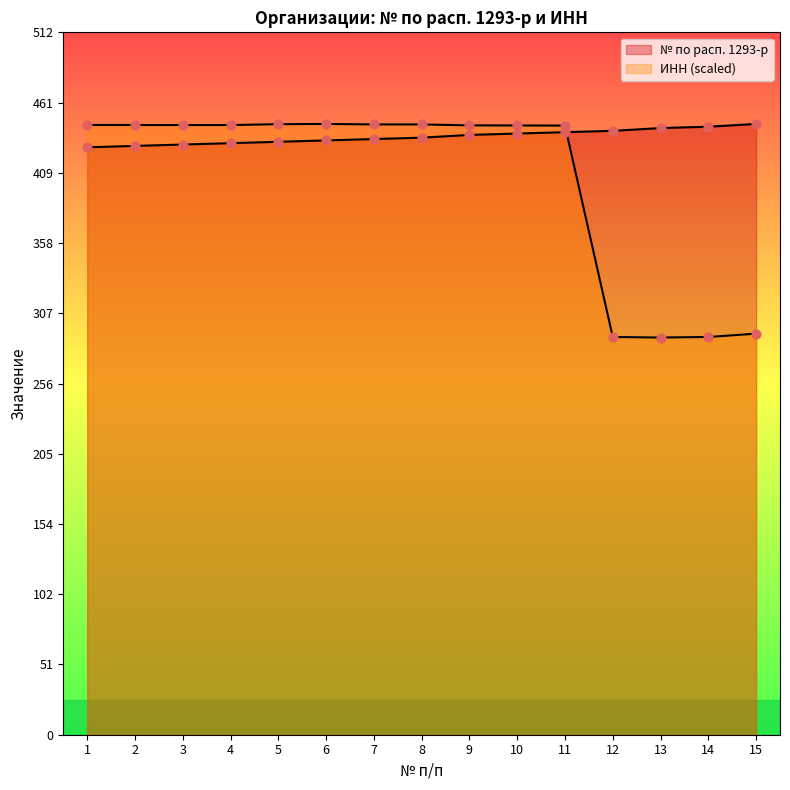

What are all the series names shown in the legend?

№ по расп. 1293-р, ИНН